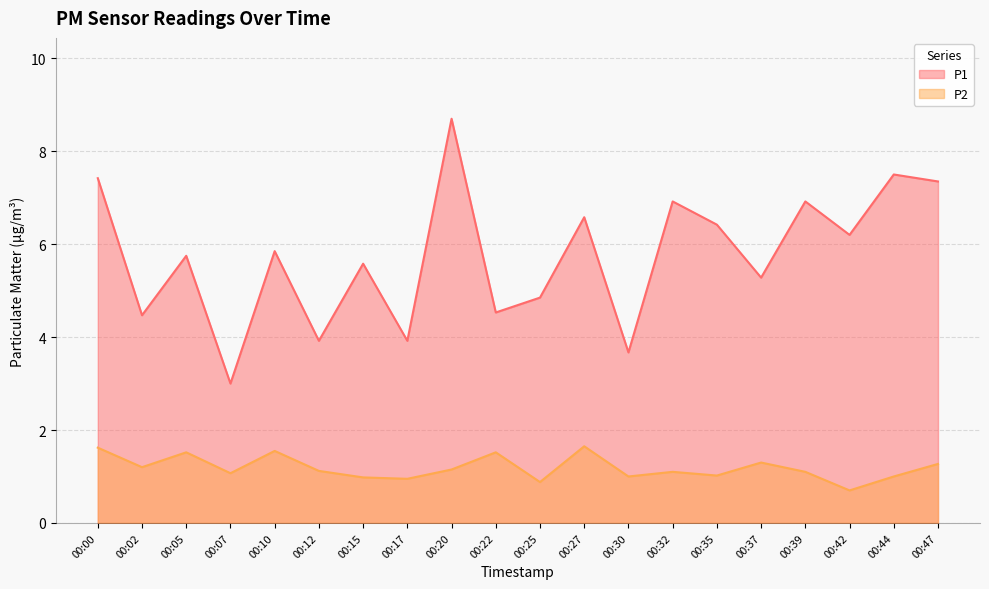

True or false: P1 and P2 intersect in this chart.

False